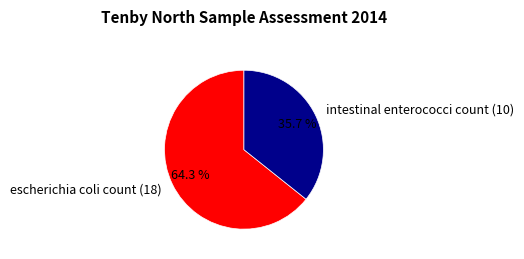

Is it true that intestinal enterococci count (10) is 21% of the pie?

False